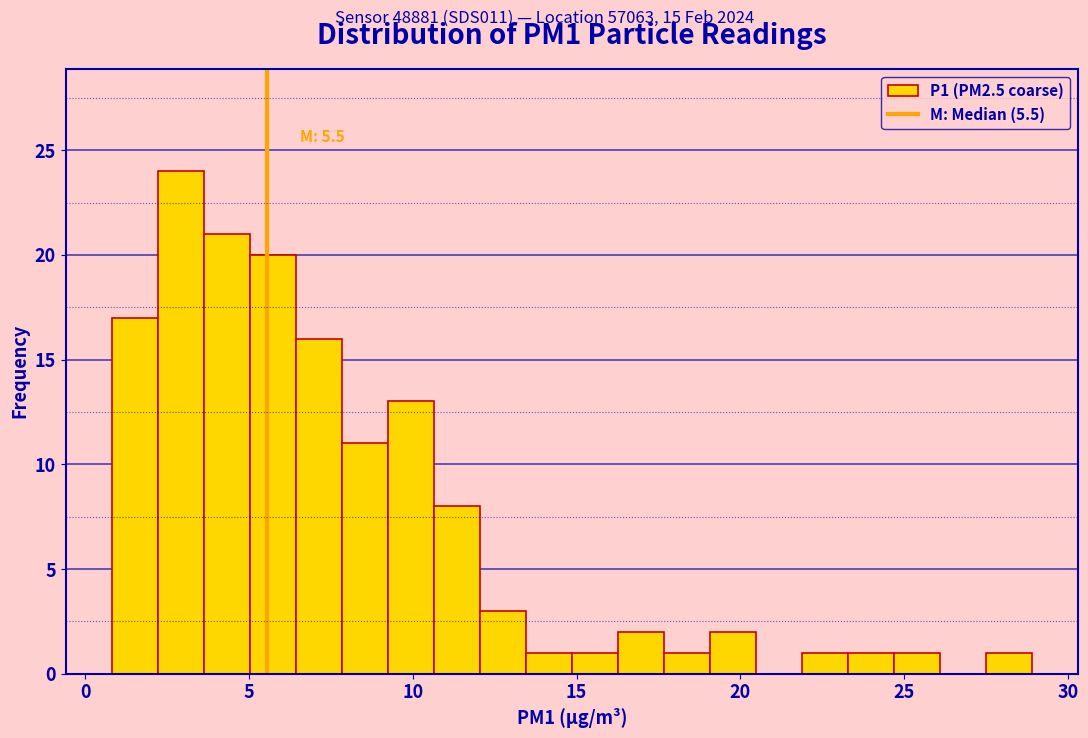

Read against the x-axis, roughly where is the centre of the tallest bar?

3.0